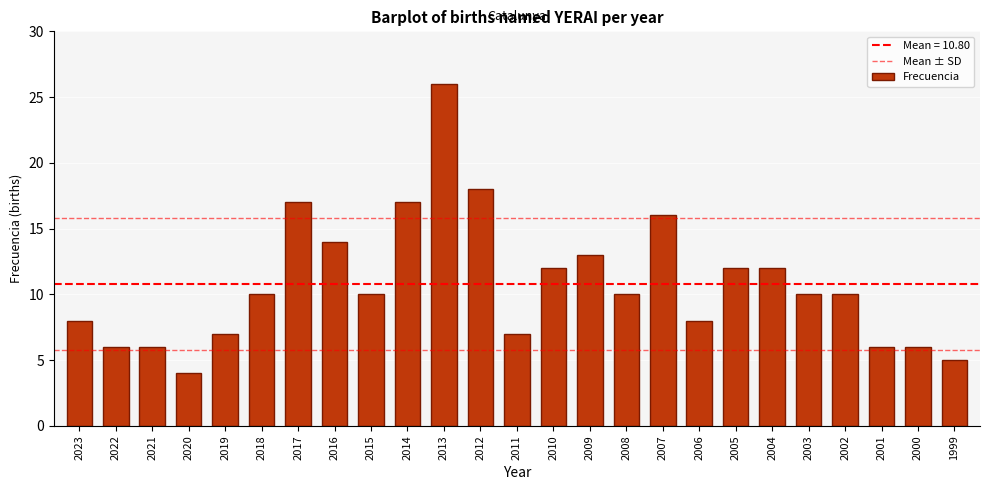

Which label corresponds to the largest value in the chart?

2013